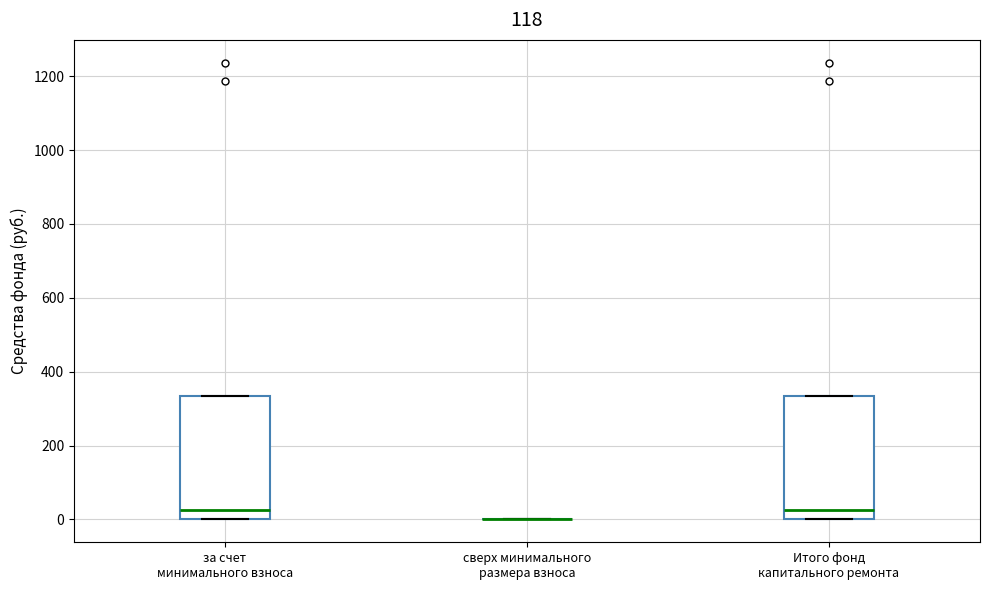

Where does the median line of the box for Итого фонд капитального ремонта sit on the y-axis? The values are not printed on the chart, so give them approximately, as read against the axis.

20